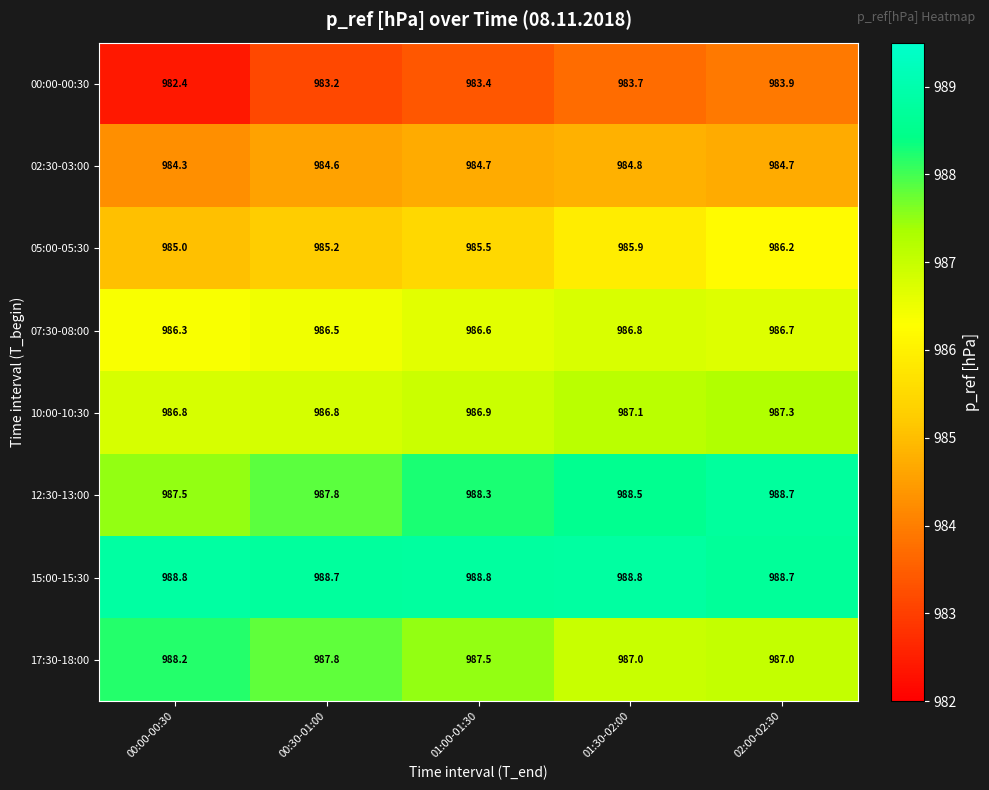

At 01:30-02:00, list the series in order from smallest to largest.

00:00-00:30, 02:30-03:00, 05:00-05:30, 07:30-08:00, 17:30-18:00, 10:00-10:30, 12:30-13:00, 15:00-15:30